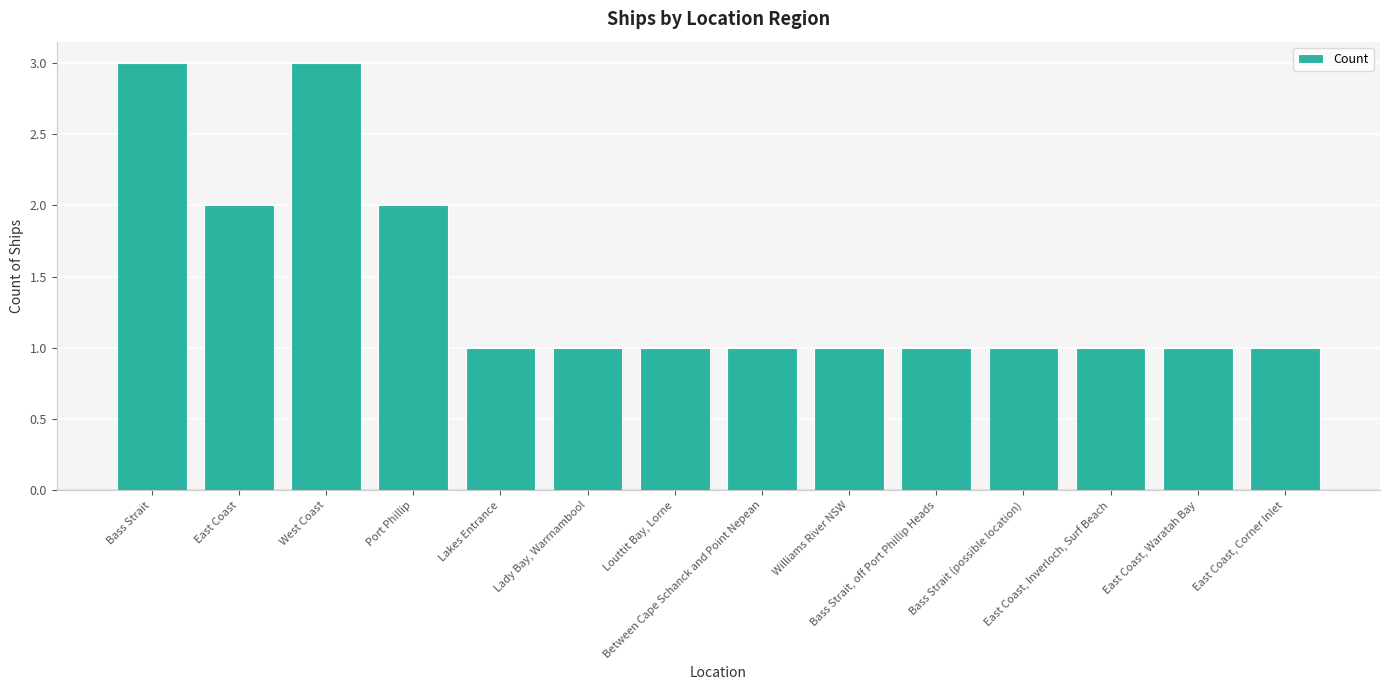

What is the sum of all values?

20